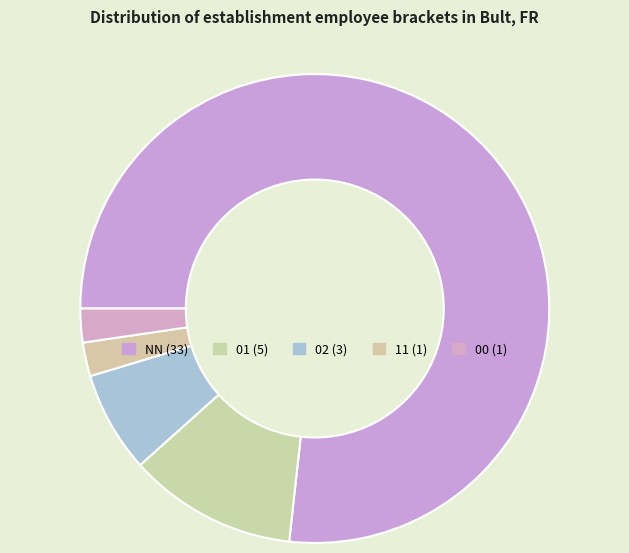

Is it true that NN is 77% of the pie?

True